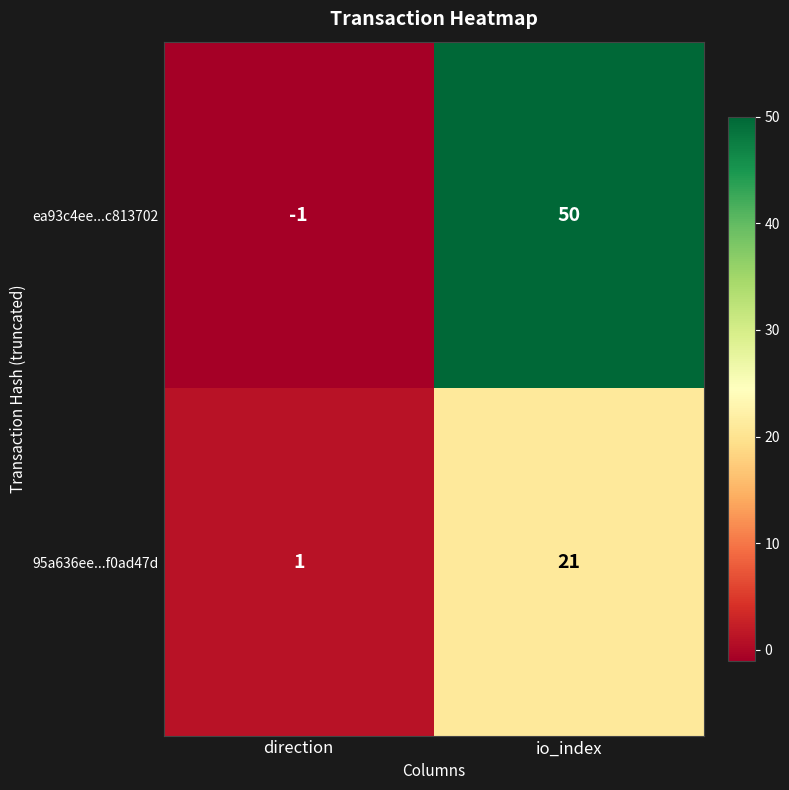

Which category has the highest value in the ea93c4ee...c813702 series?

io_index